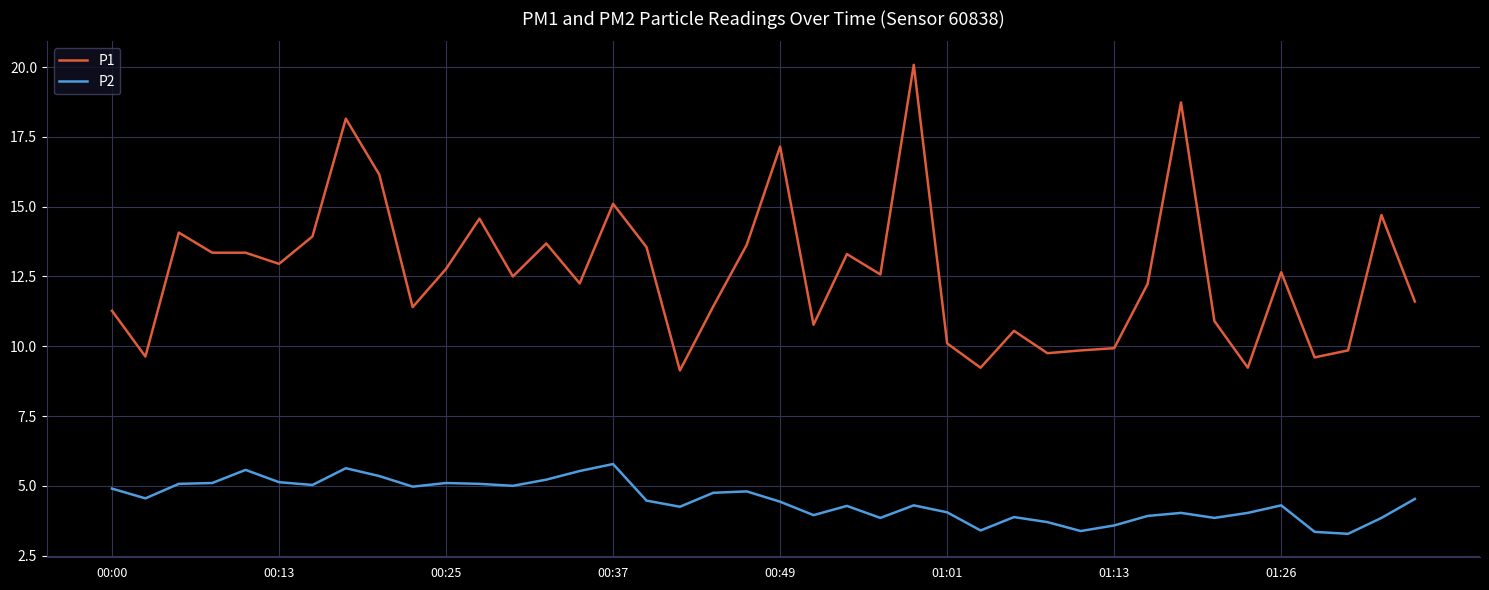

What is the difference between the maximum and minimum values in the P2 series?

2.5